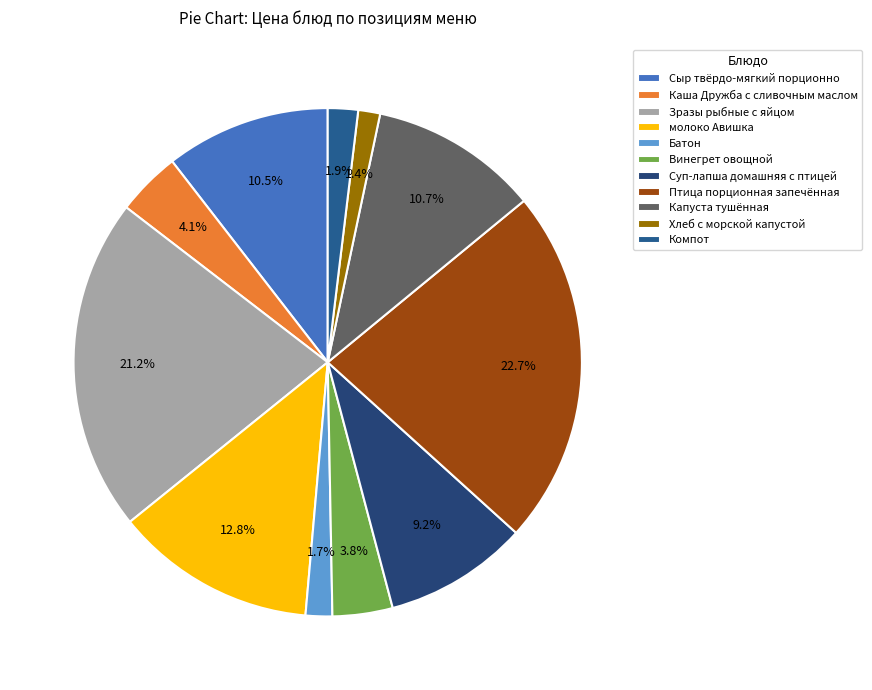

Rank the categories by value from highest to lowest.

Птица порционная запечённая, Зразы рыбные с яйцом, молоко Авишка, Капуста тушённая, Сыр твёрдо-мягкий порционно, Суп-лапша домашняя с птицей, Каша Дружба с сливочным маслом, Винегрет овощной, Компот, Батон, Хлеб с морской капустой